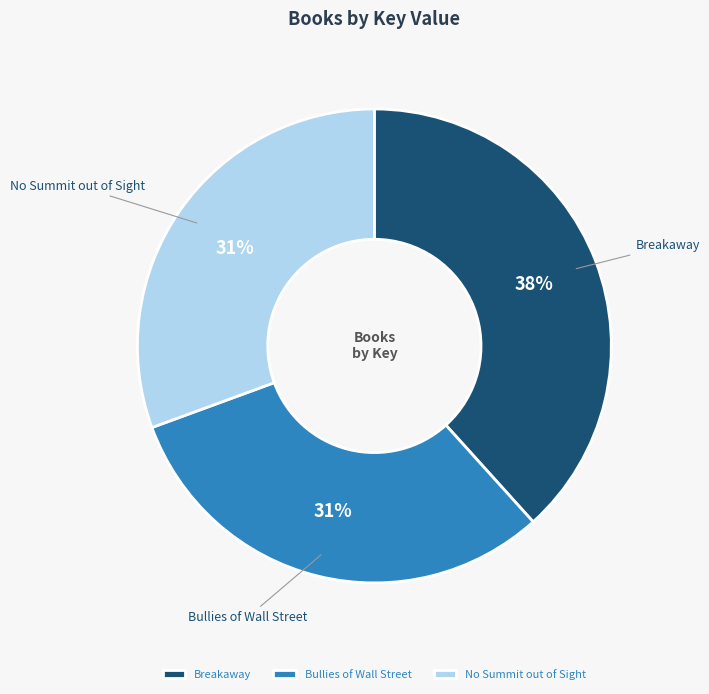

To the nearest percent, what is the difference between the Breakaway and Bullies of Wall Street slice percentages?

7%